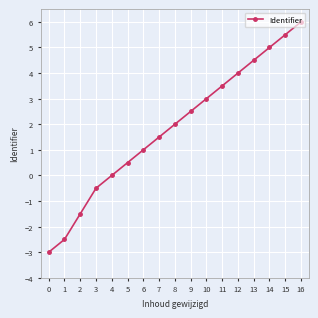

What is the value of the 17th point from the left?

6.0